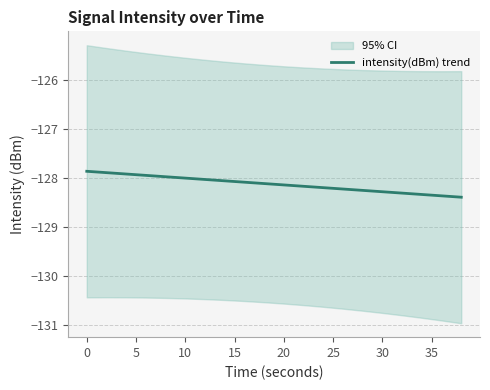

The value of intensity(dBm) trend at 0 is -127.9. True or false?

True